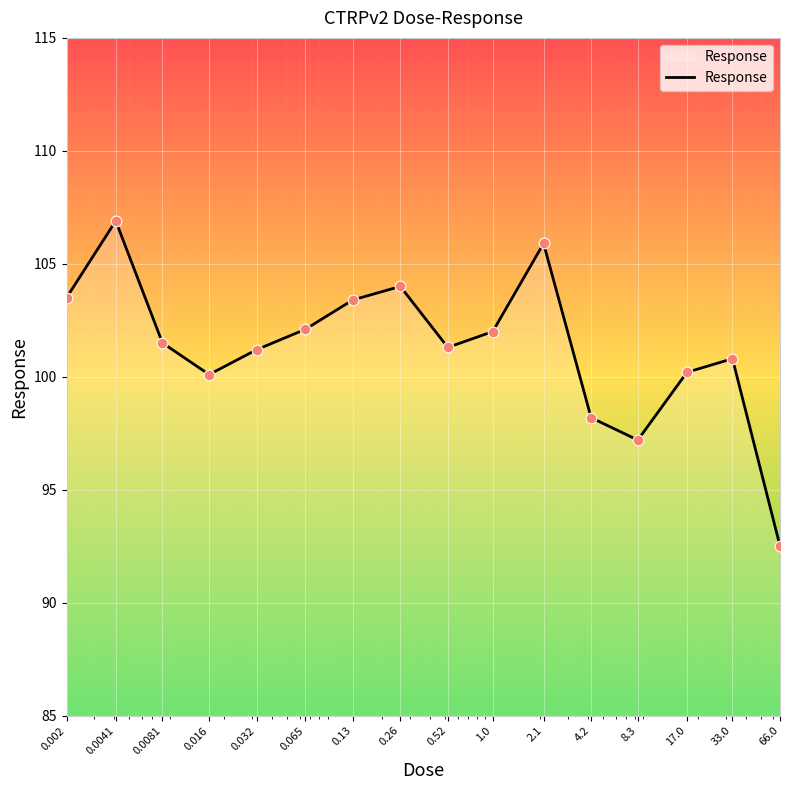

What is the minimum value shown in the chart?

92.5